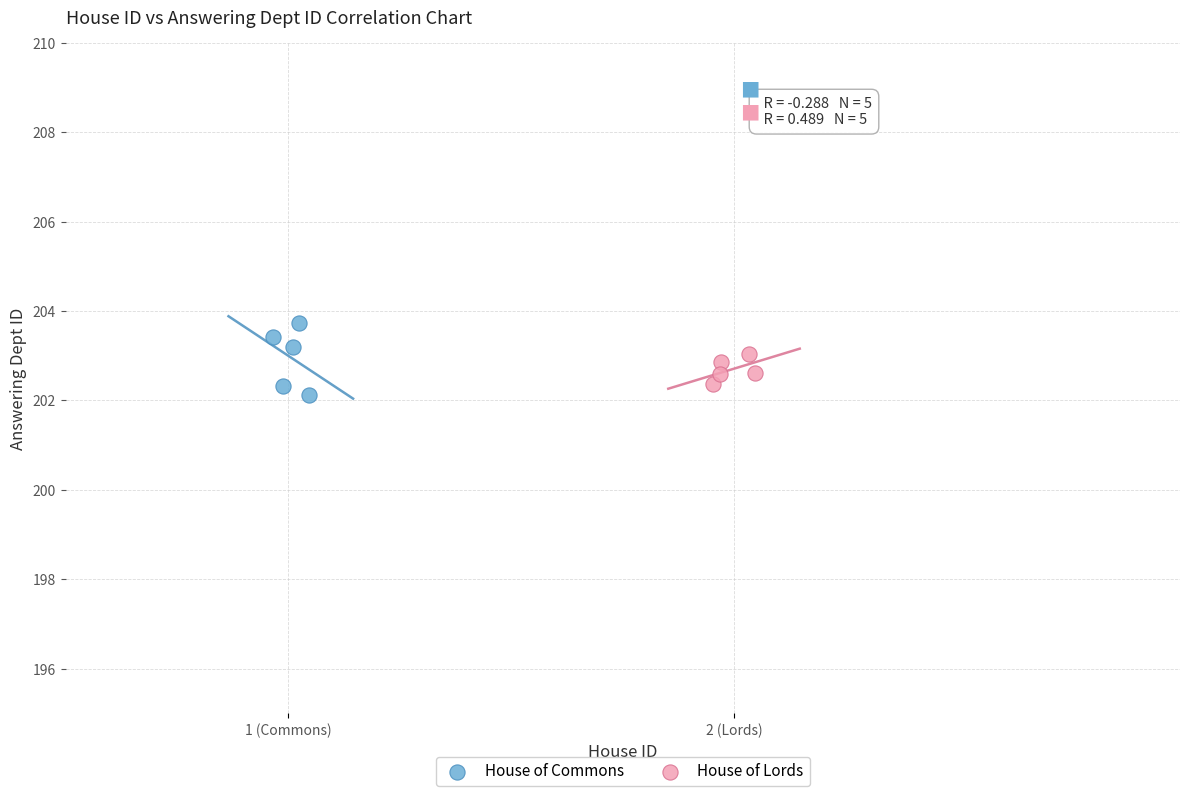

Which series reaches the maximum Y coordinate?

House of Commons